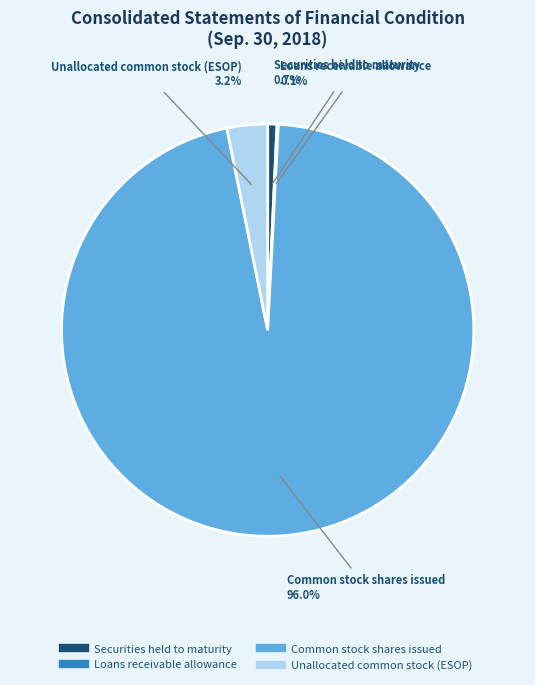

Which has a higher value, Securities held to maturity or Common stock shares issued?

Common stock shares issued